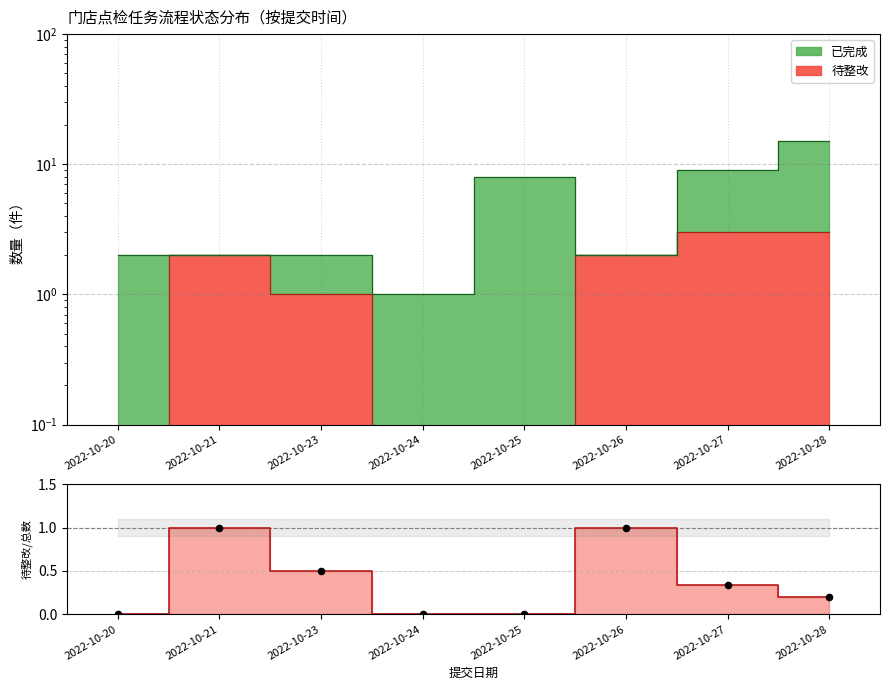

What is the change in value from 2022-10-21 to 2022-10-27?

-0.7